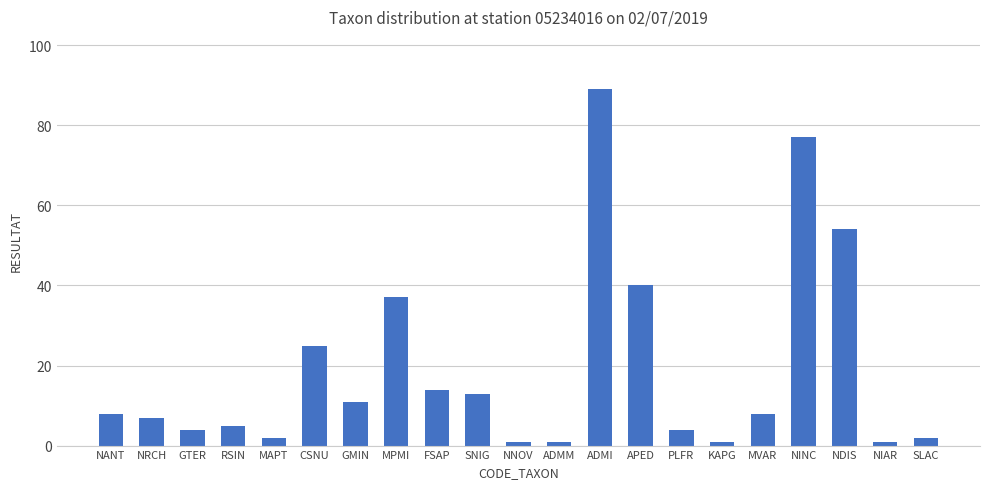

What is the minimum value shown in the chart?

1